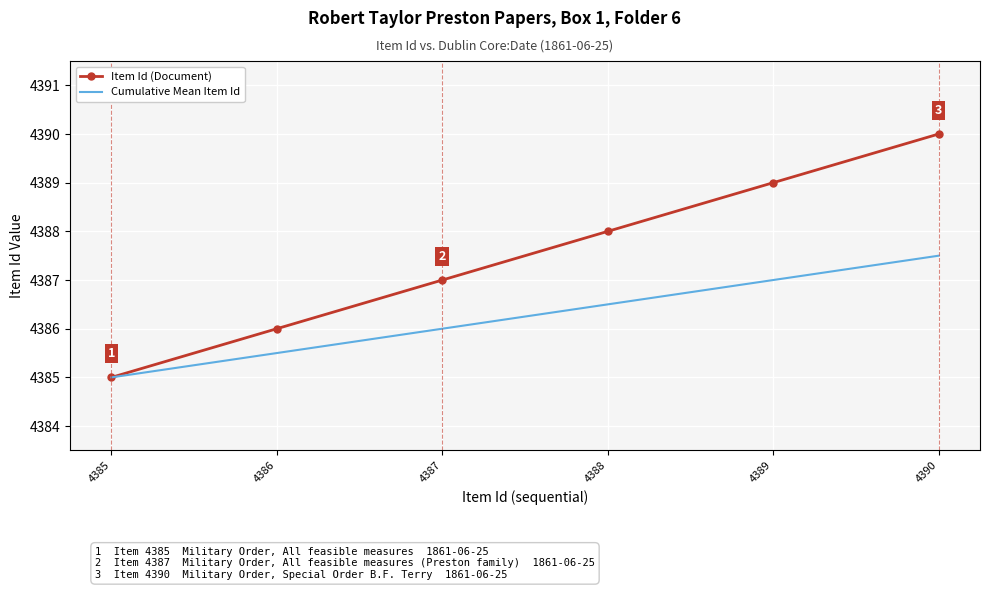

Is it true that Item Id (Document) equals 4388.0 at 4388?

True